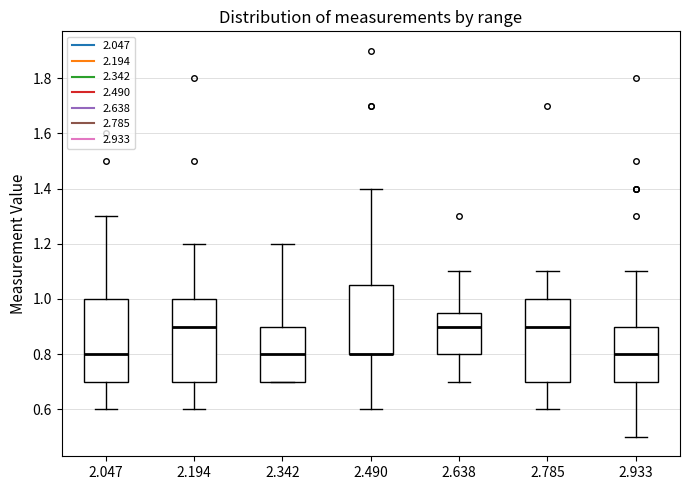

Where is the lower edge of the box at x = 2.490 on the y-axis? The values are not printed on the chart, so give them approximately, as read against the axis.

0.80